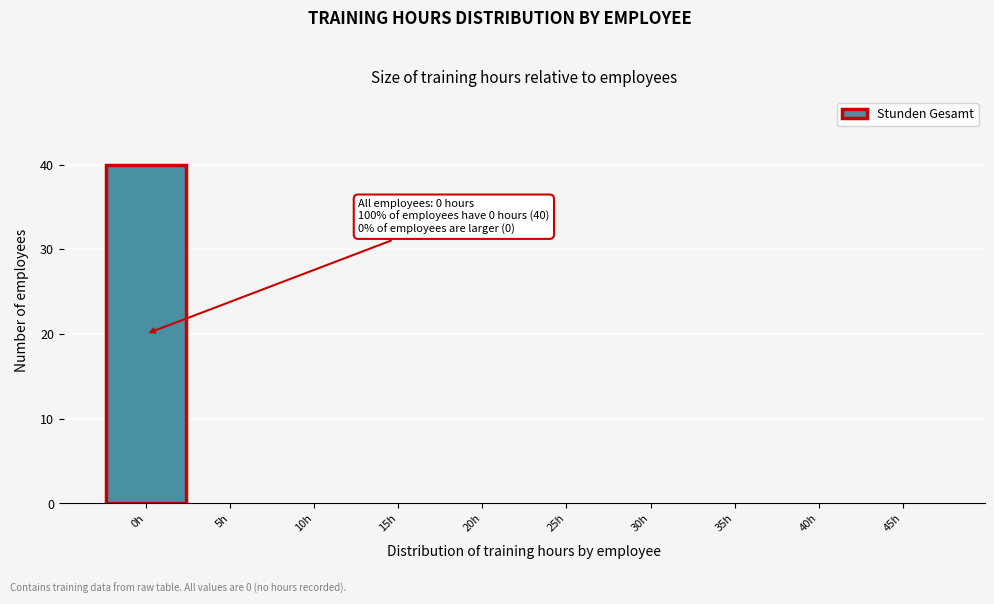

Reading right to left, list all the values displayed in this chart.

45h=0	40h=0	35h=0	30h=0	25h=0	20h=0	15h=0	10h=0	5h=0	0h=40